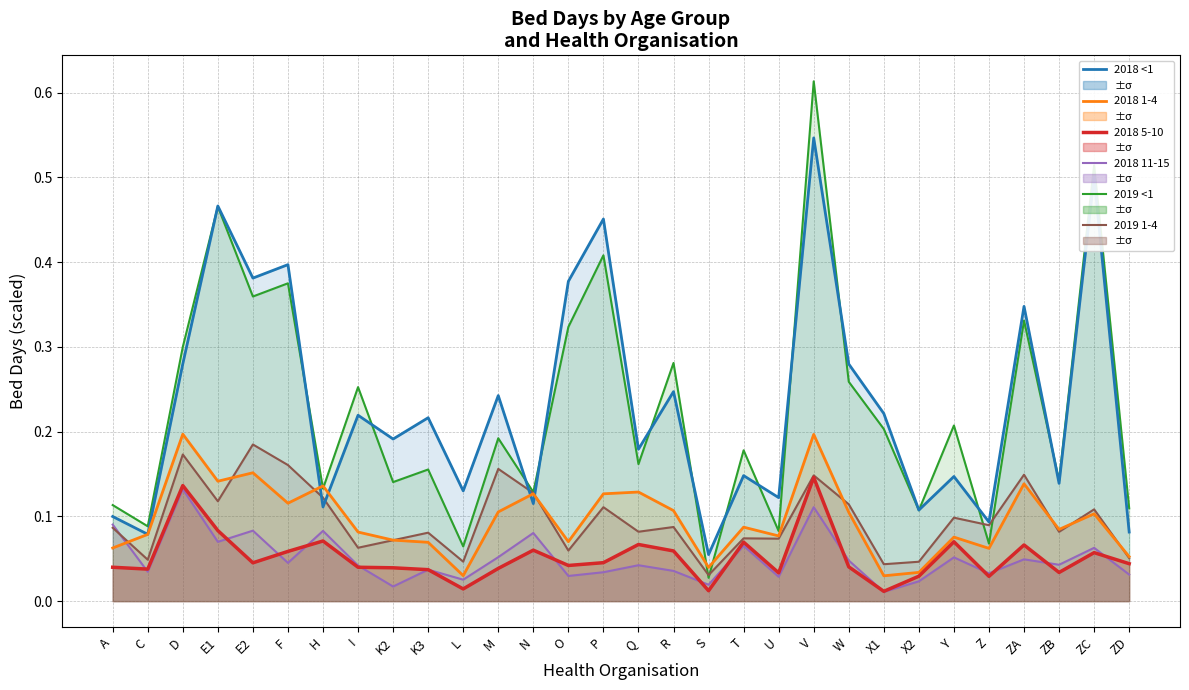

At which category is the sum across all series the highest?

V